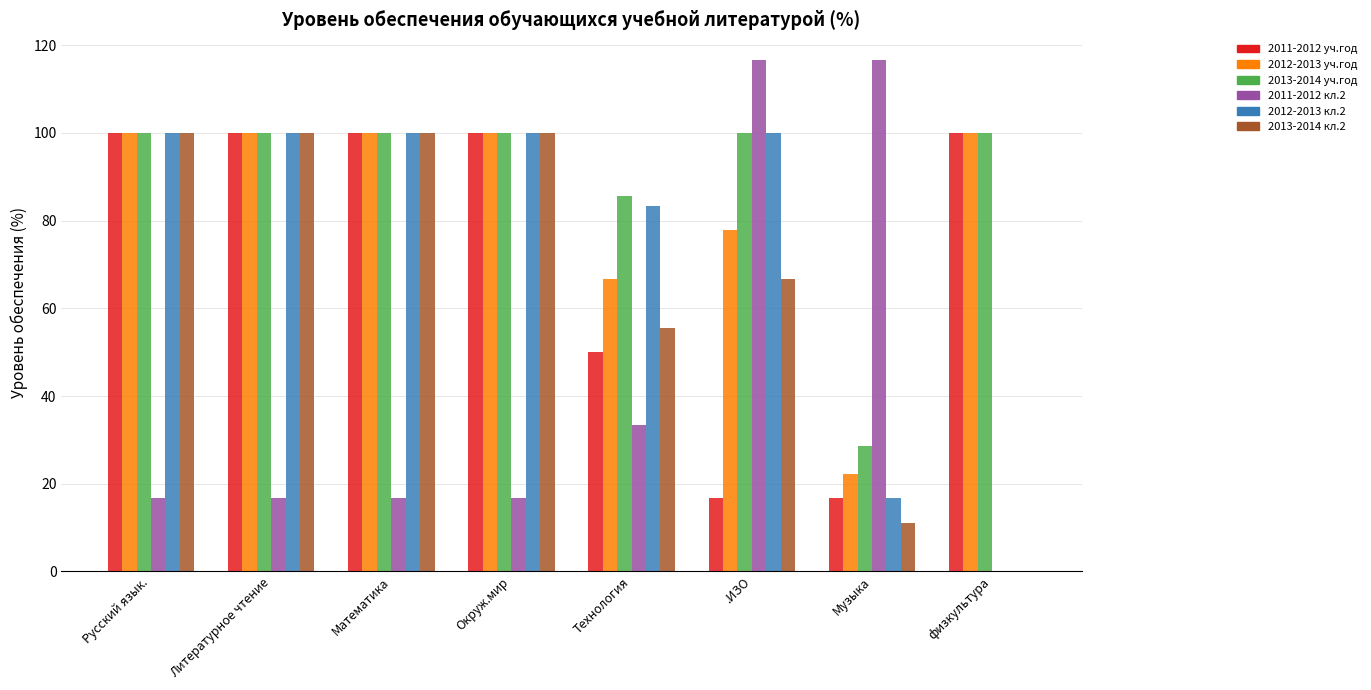

What is the sum of the 2012-2013 кл.2 values at Технология and Музыка?

100.0